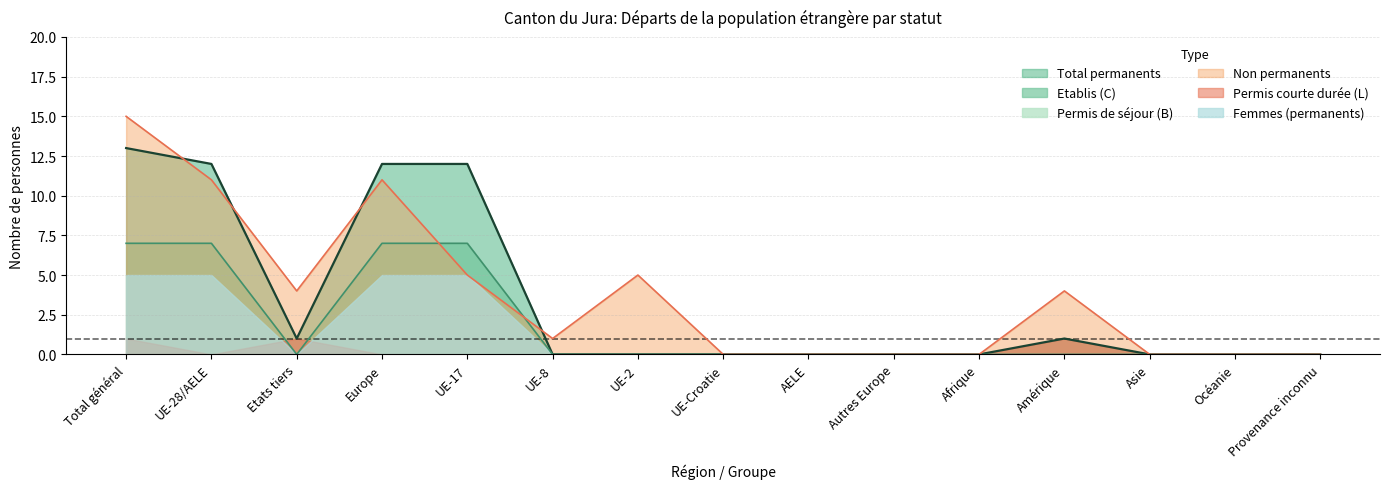

At which label does Non_perm_total reach its minimum?

UE-Croatie